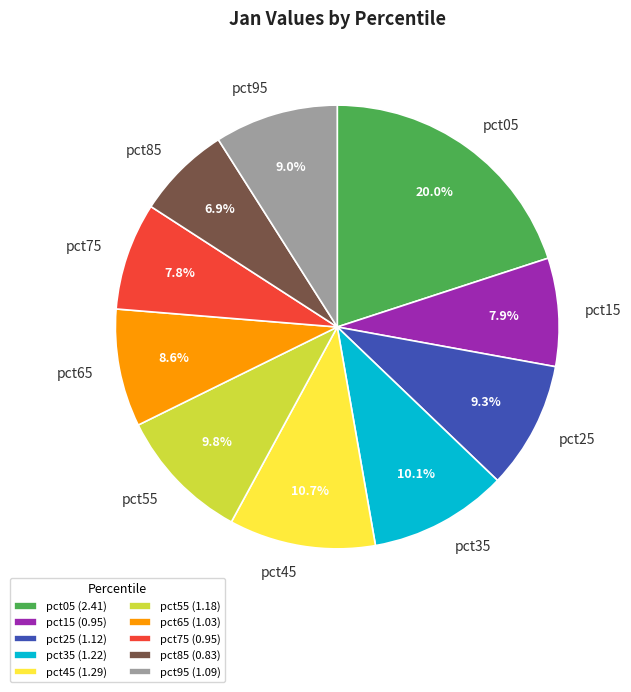

The pct65 slice represents 9% of the pie. True or false?

True